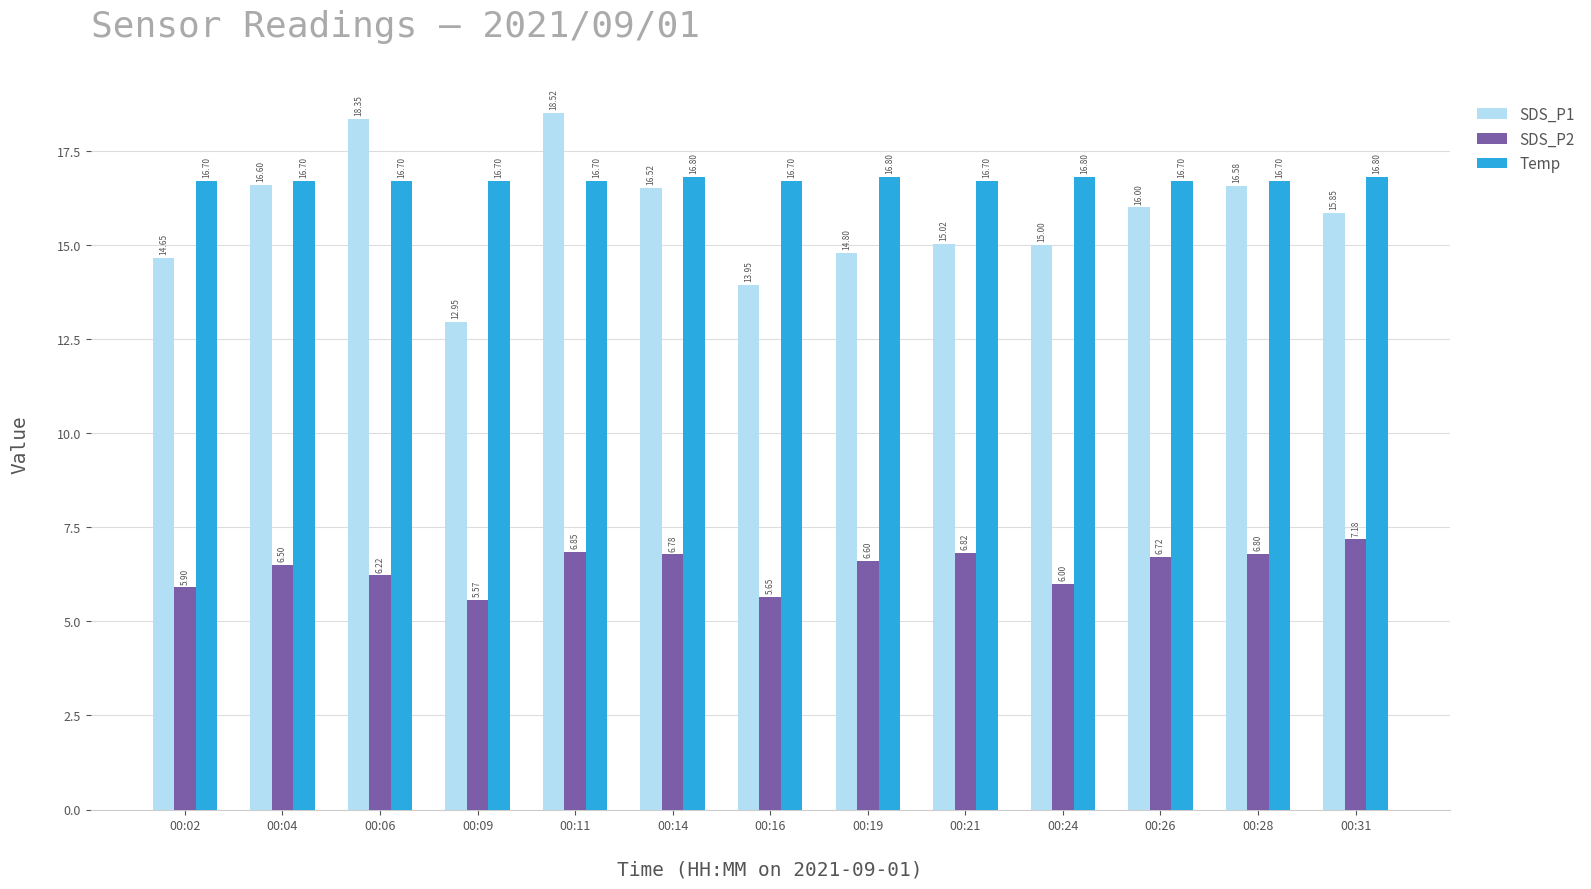

Is the value of SDS_P2 at 00:28 greater than the value of SDS_P1 at 00:14?

No